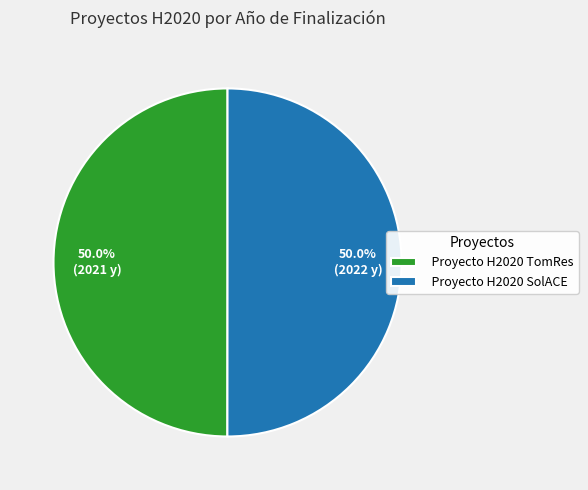

Approximately how many times larger is the value at Proyecto H2020 SolACE compared to Proyecto H2020 TomRes?

1.0